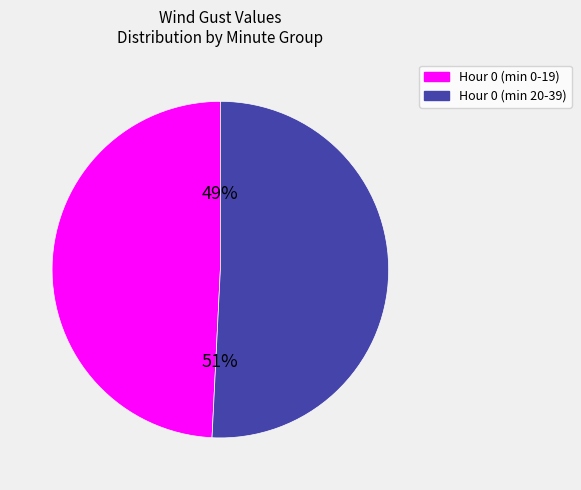

To the nearest percent, what is the difference between the largest and smallest slice percentages?

2%